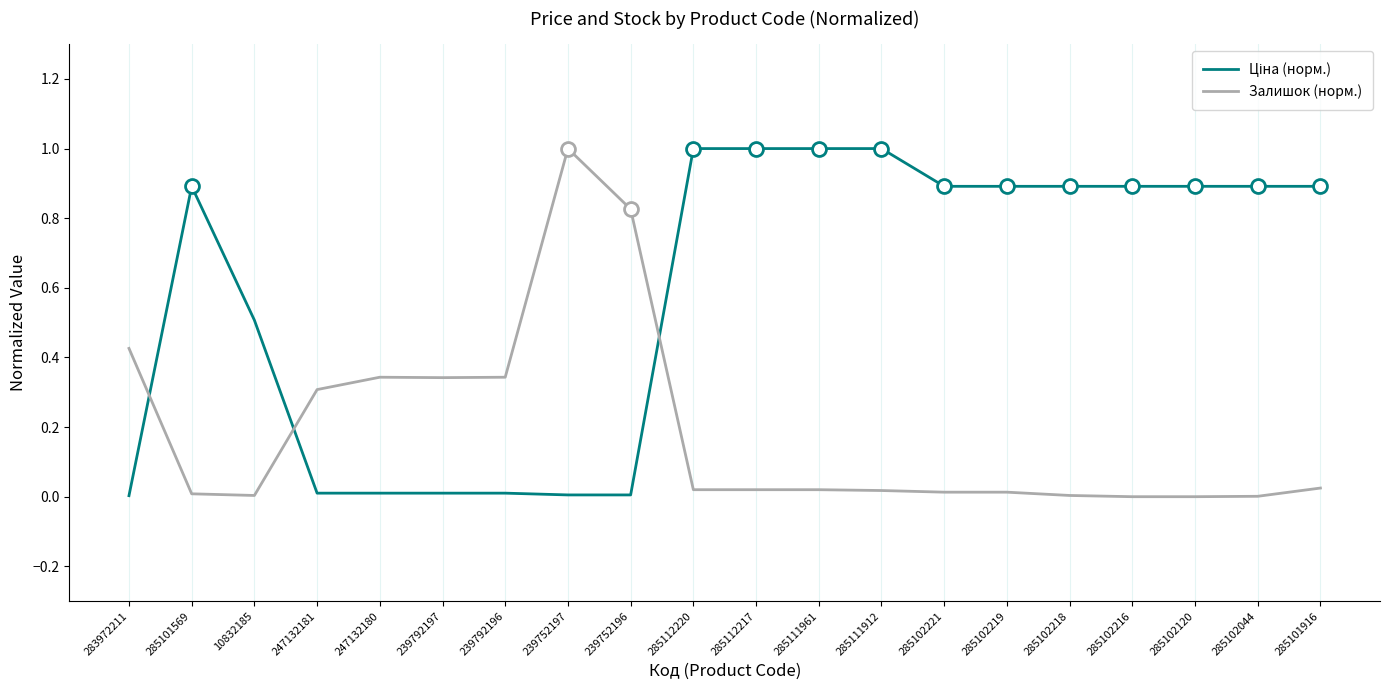

What is the total value across all series at 285102216?

0.9